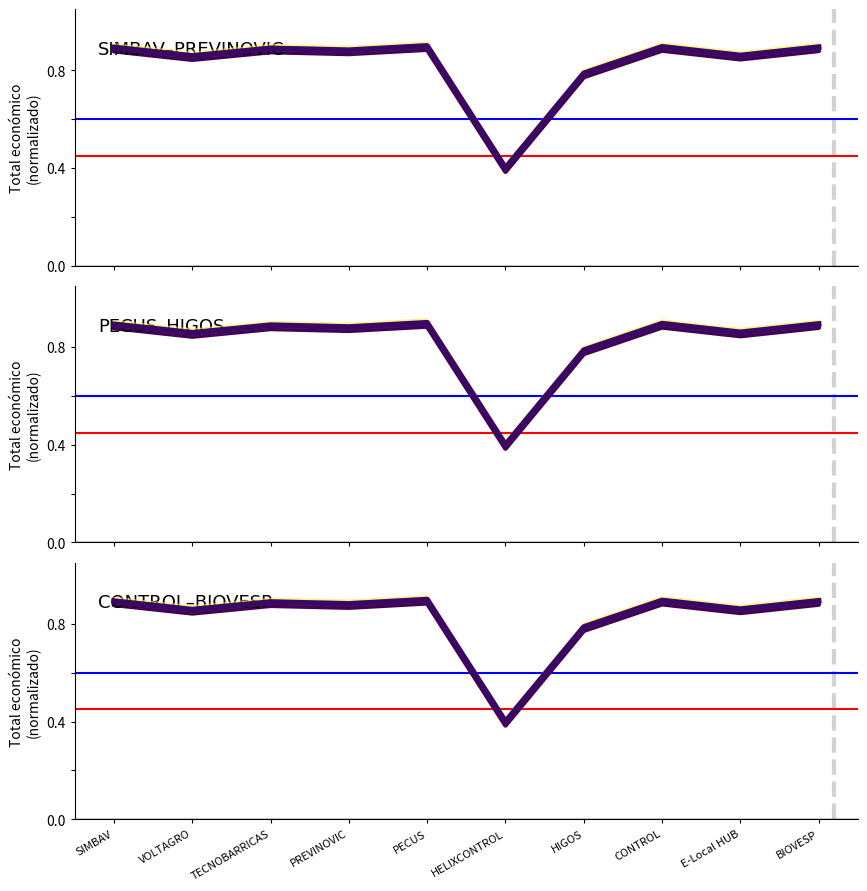

What is the average value?

0.8